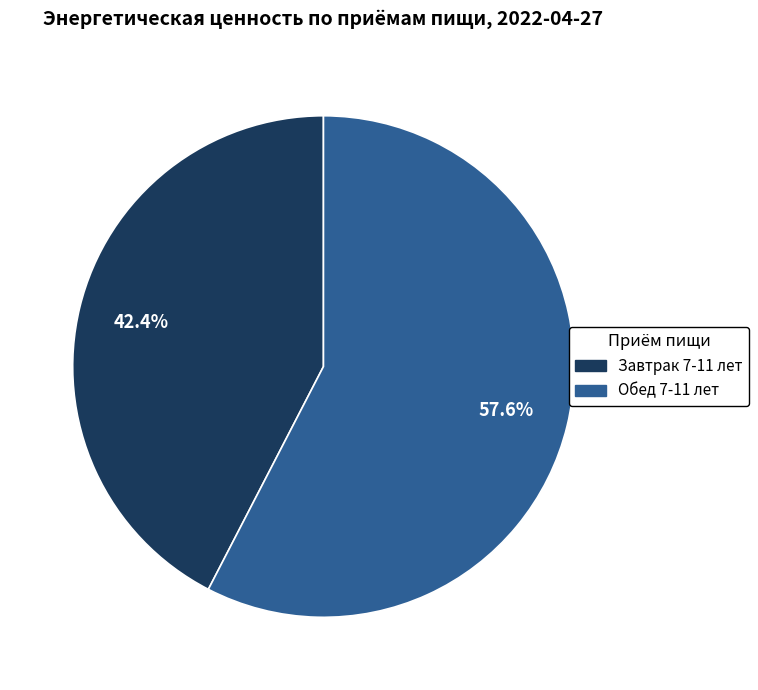

Which slice is the smallest?

Завтрак 7-11 лет